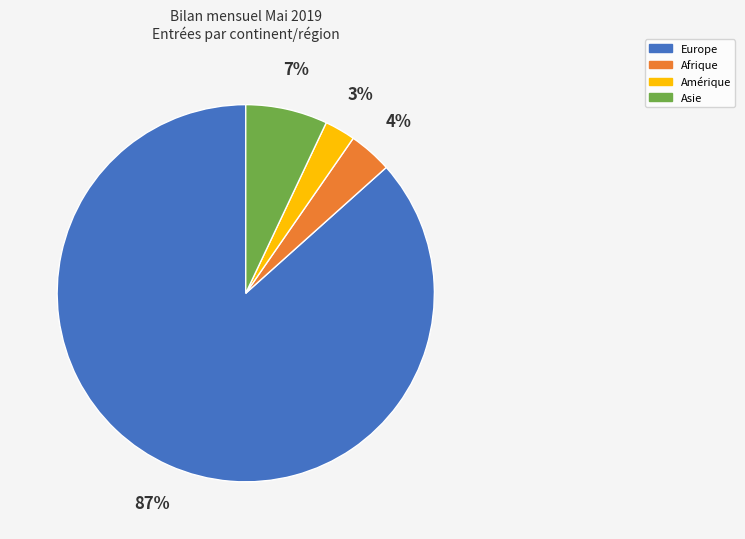

Do Asie and Afrique together represent more than half of the pie?

No